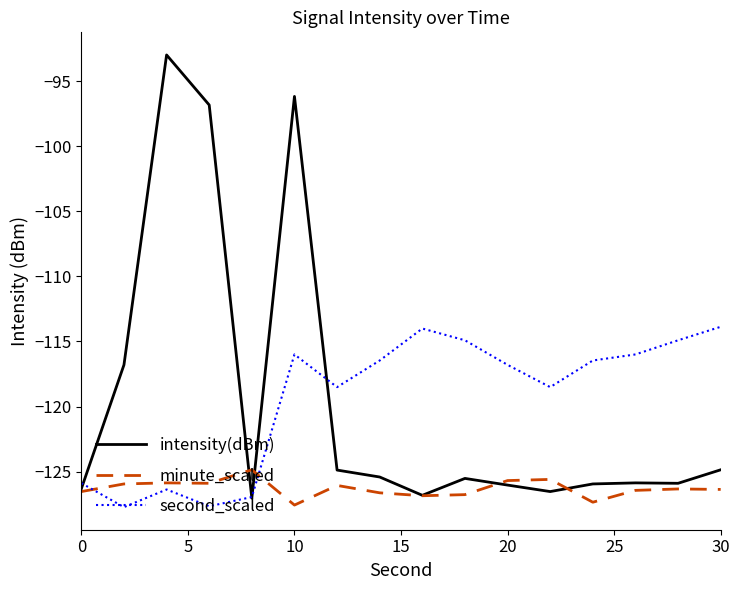

List the series in order of their peak value, lowest first.

minute_scaled, second_scaled, intensity(dBm)